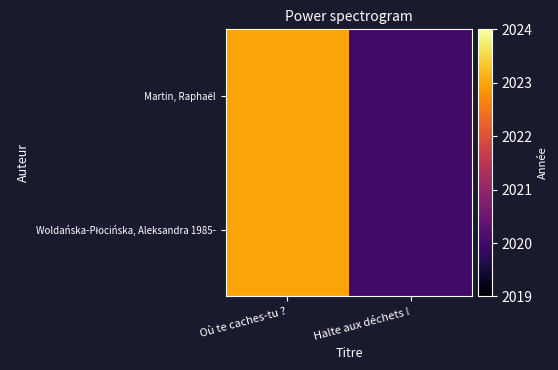

Which series has the widest spread of values?

Martin, Raphaël